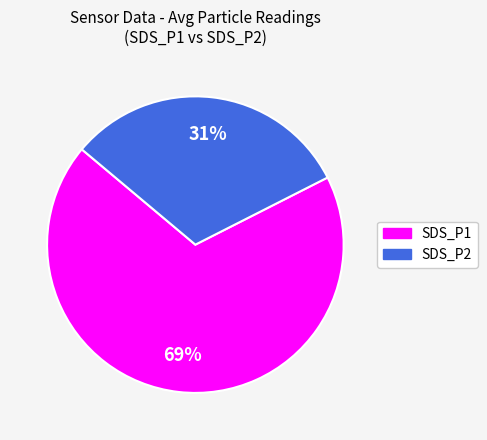

Approximately how many times larger is the value at SDS_P1 compared to SDS_P2?

2.2